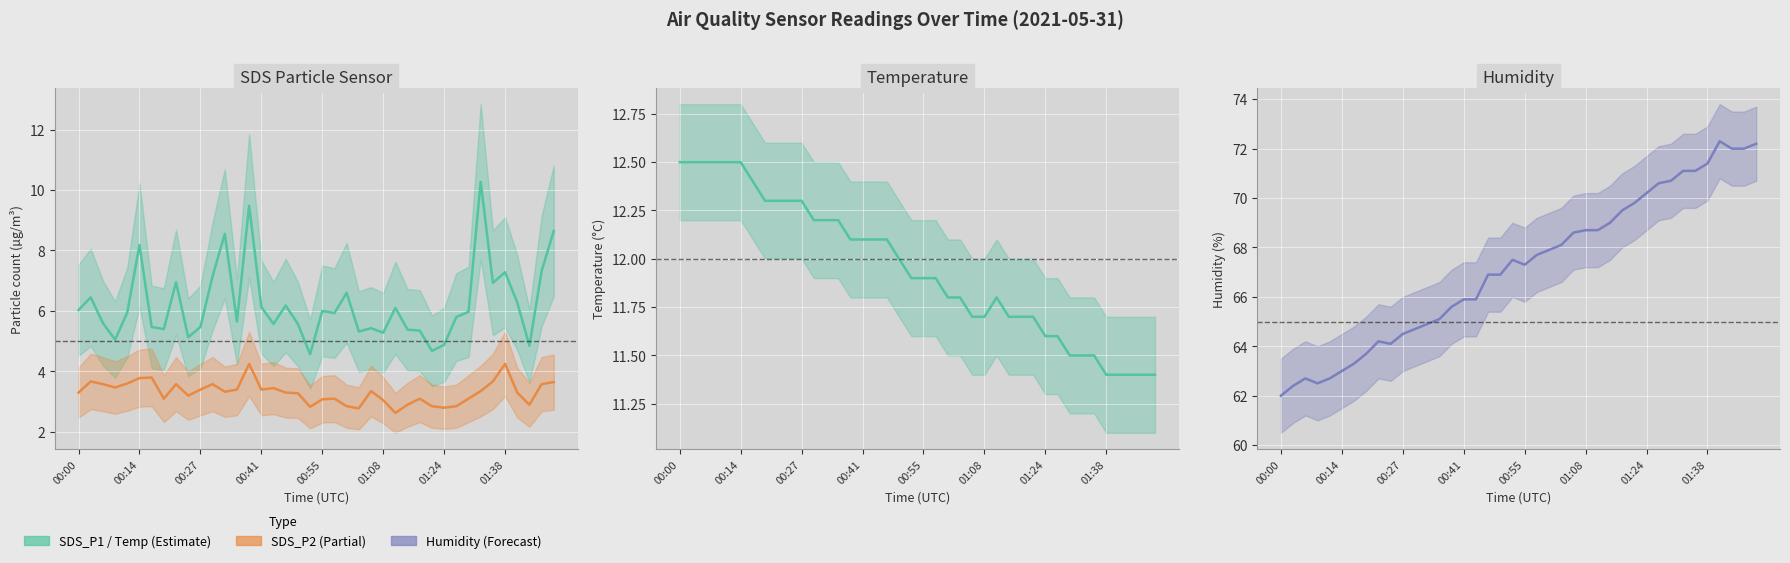

What is the difference between the second highest and second lowest values in the Humidity (mean) series?

9.8